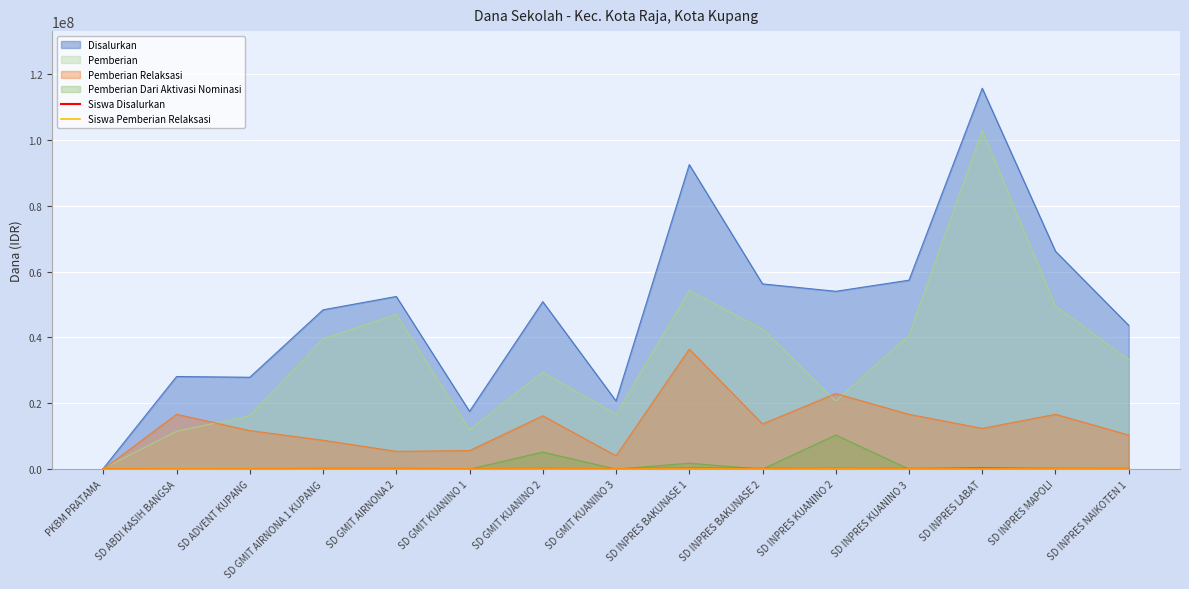

What is the label of the 9th point from the right?

SD GMIT KUANINO 2